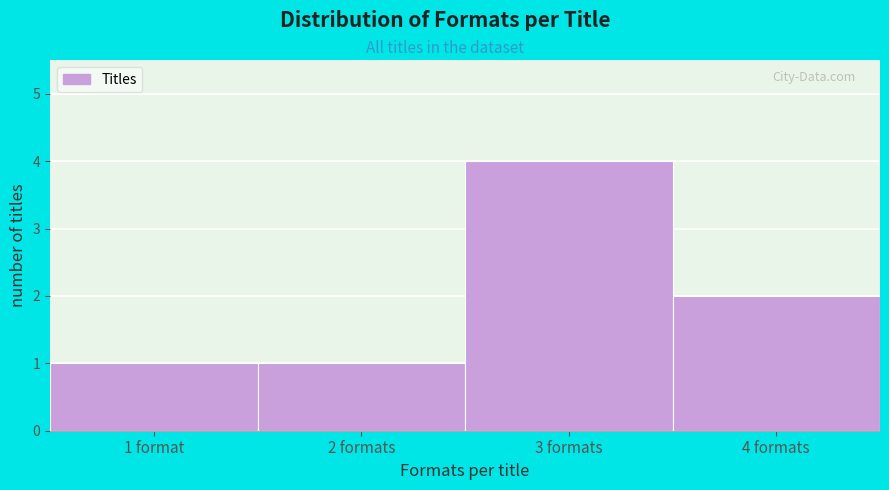

Reading left to right, transcribe all the data shown in this chart.

1 format=1	2 formats=1	3 formats=4	4 formats=2